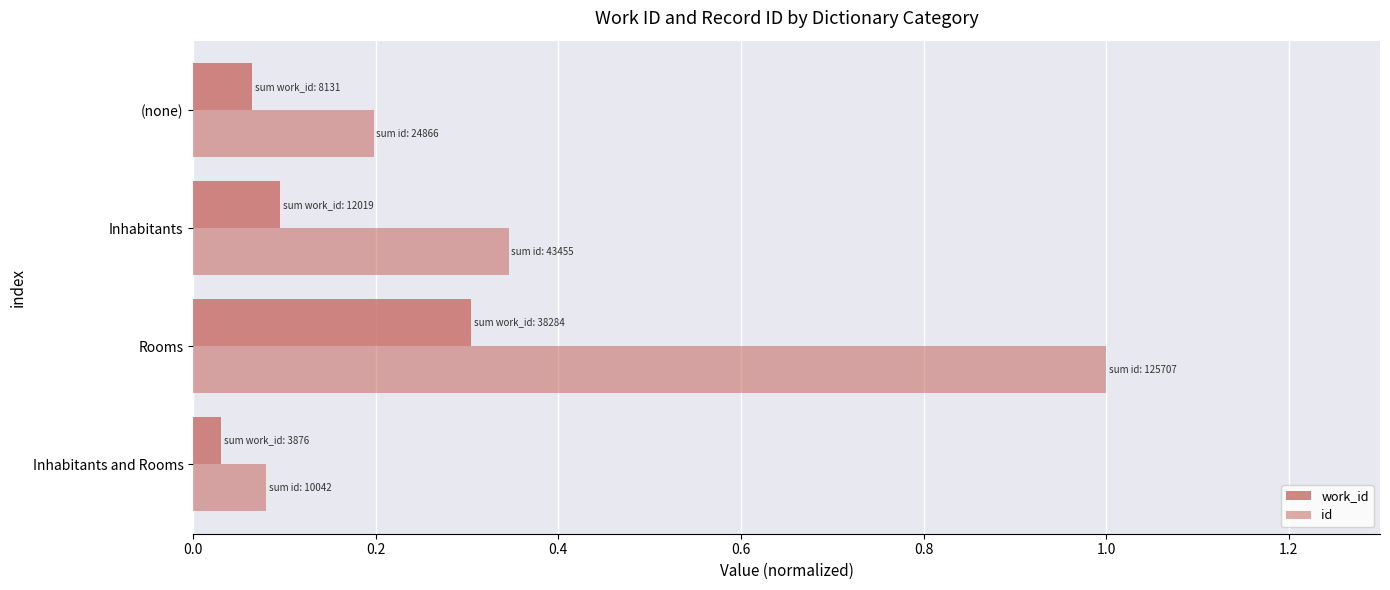

Count the number of data series in this chart.

2